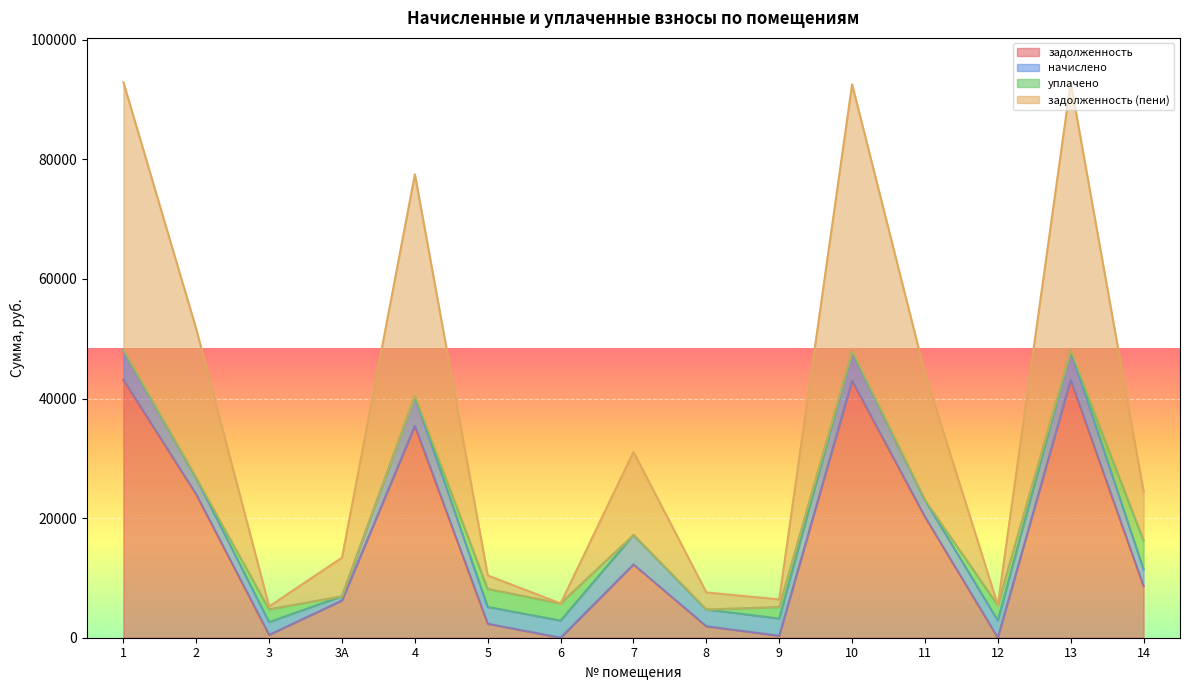

What is the highest value of the задолженность series?

43135.8